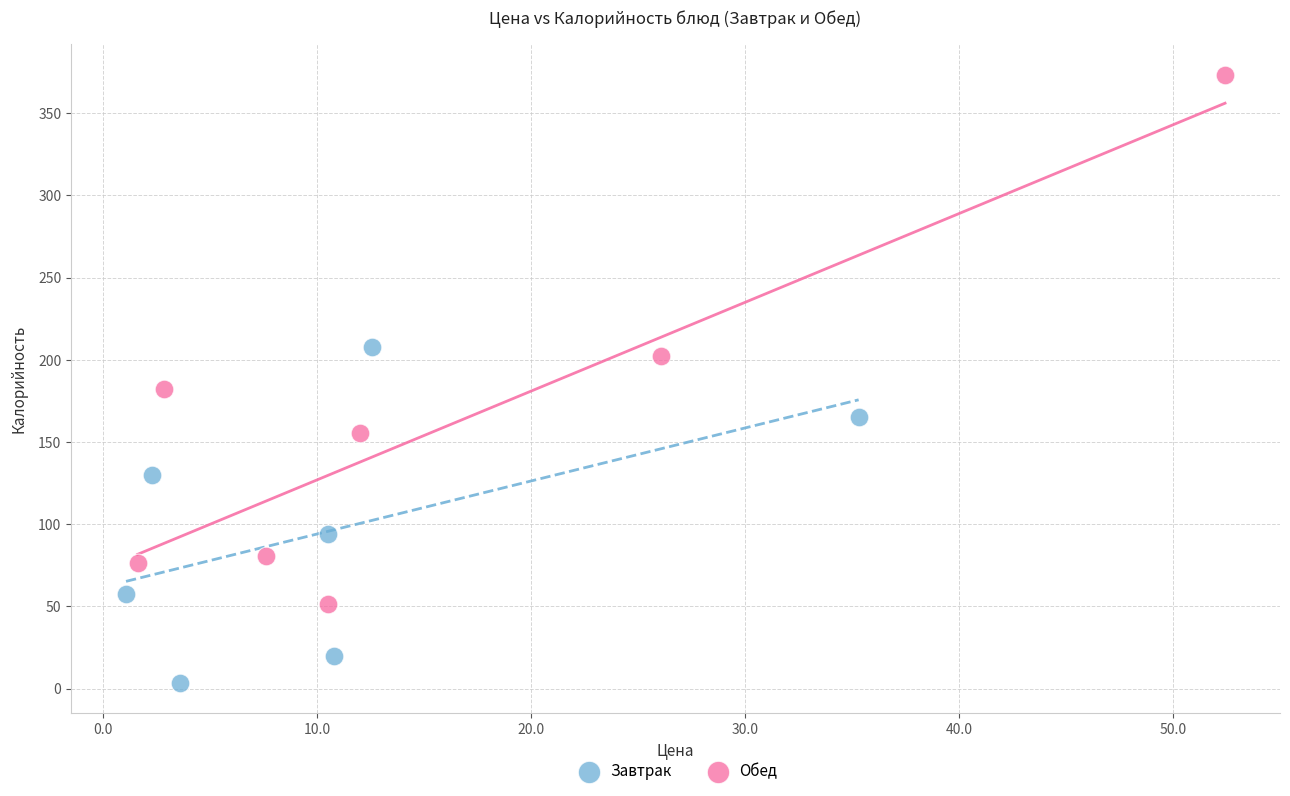

Which series reaches the minimum Y coordinate?

Завтрак